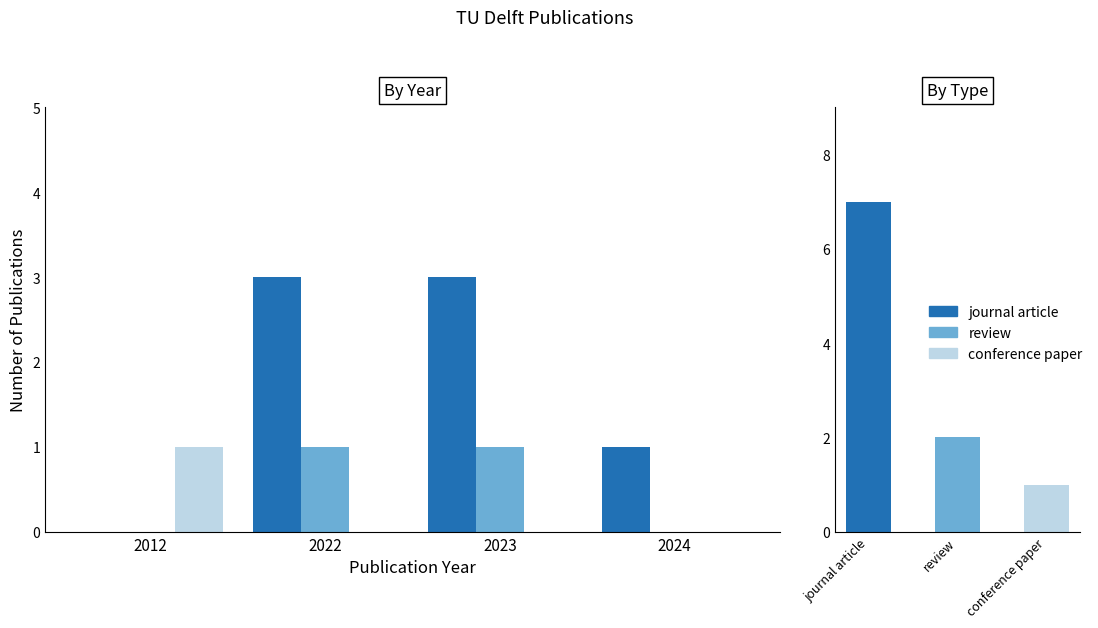

What is the value of the review bar at the 3rd from the left?

1